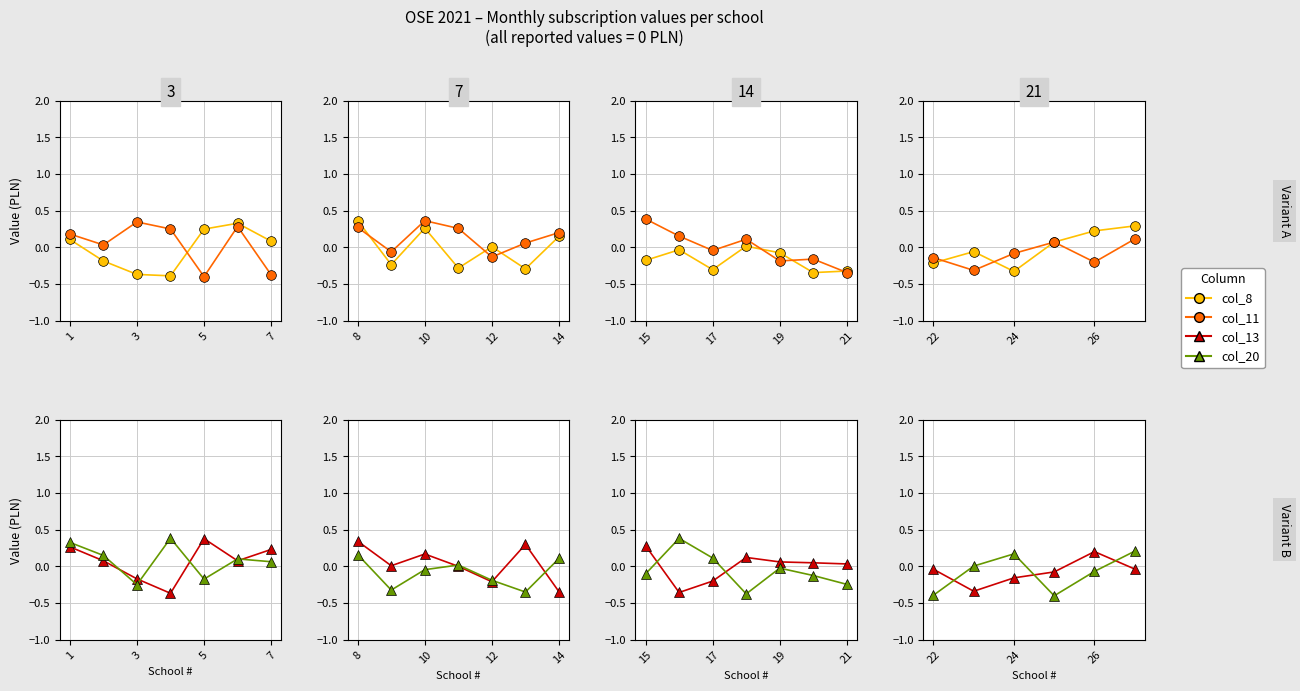

Which series has the largest range (max minus min)?

col_8